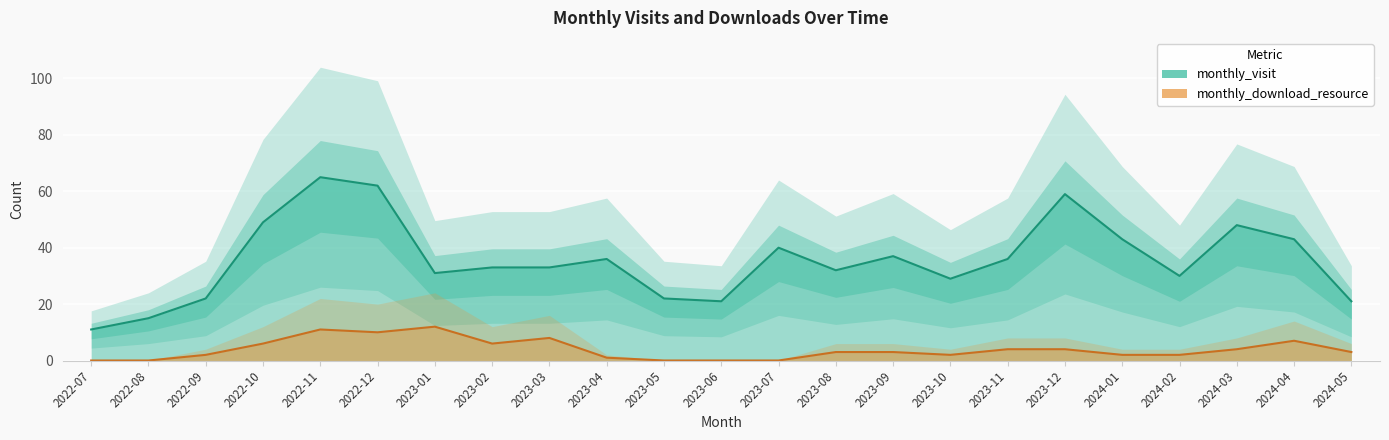

What is the total value across all series at 2022-07?

11